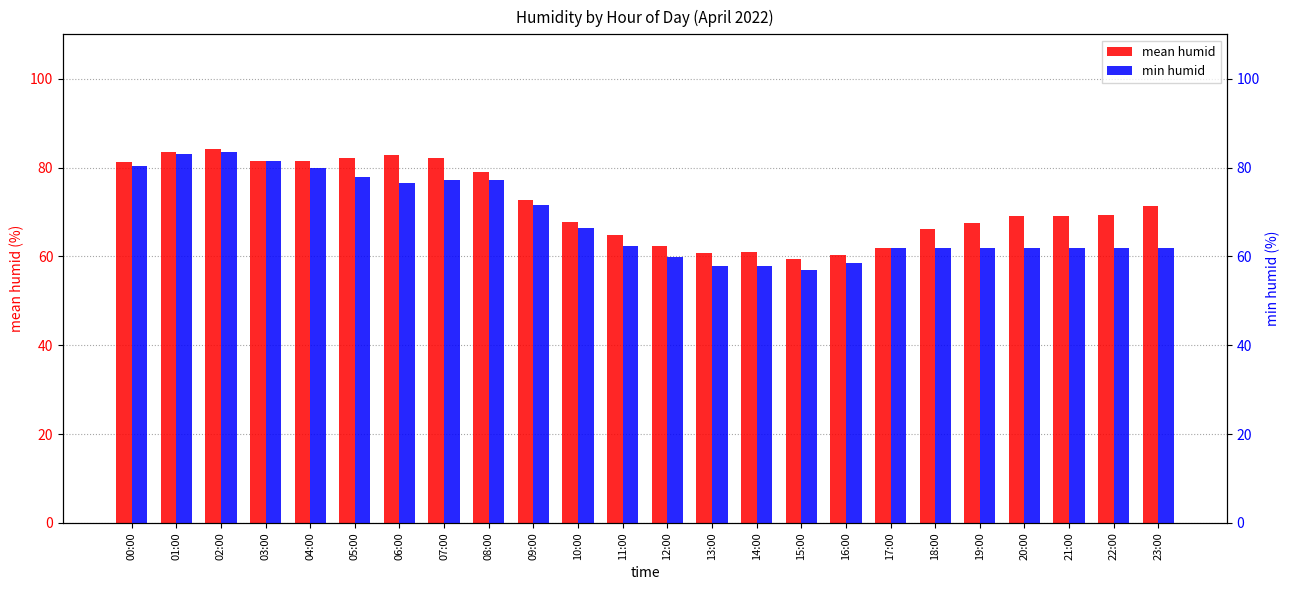

What is the minimum value for mean humid?

59.5